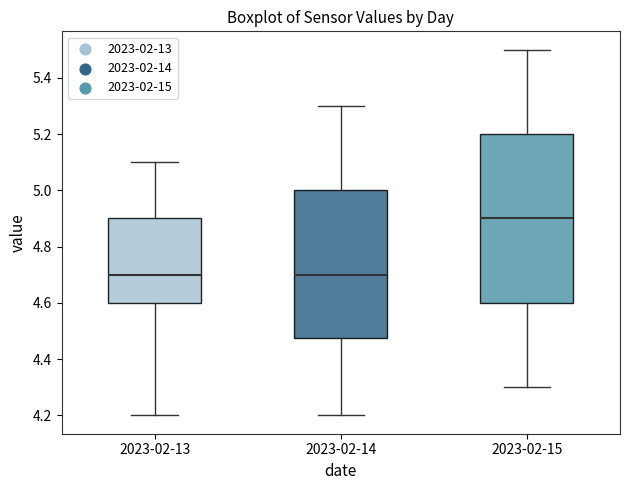

Which box's median line is the highest?

2023-02-15